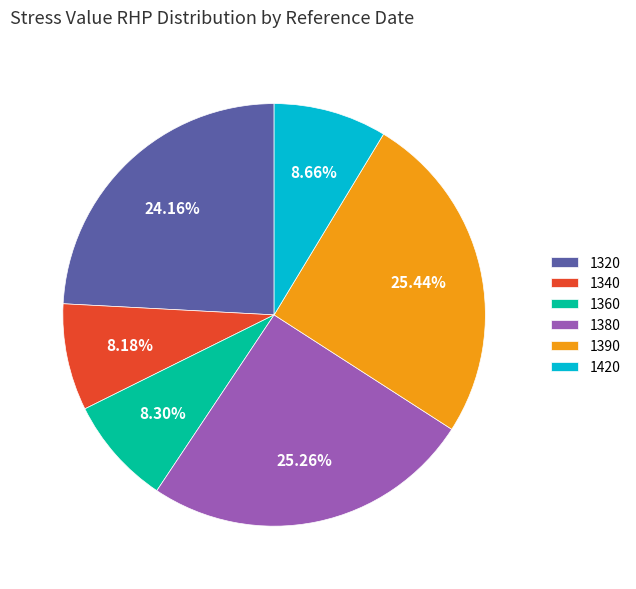

Which has a higher value, 1320 or 1390?

1390